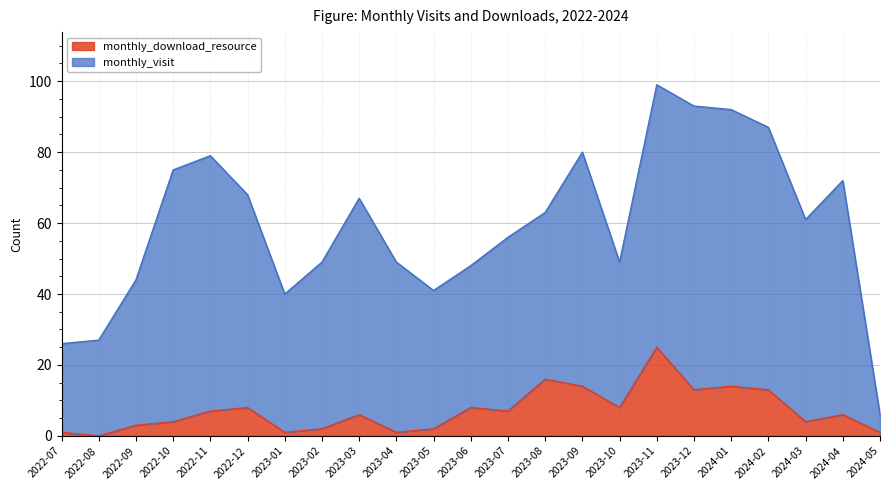

What is the value of the 8th point from the left?

2